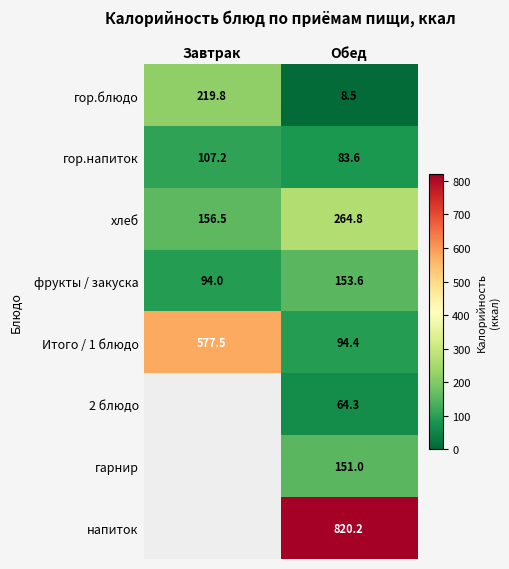

Between Обед and Завтрак, which is larger?

Завтрак